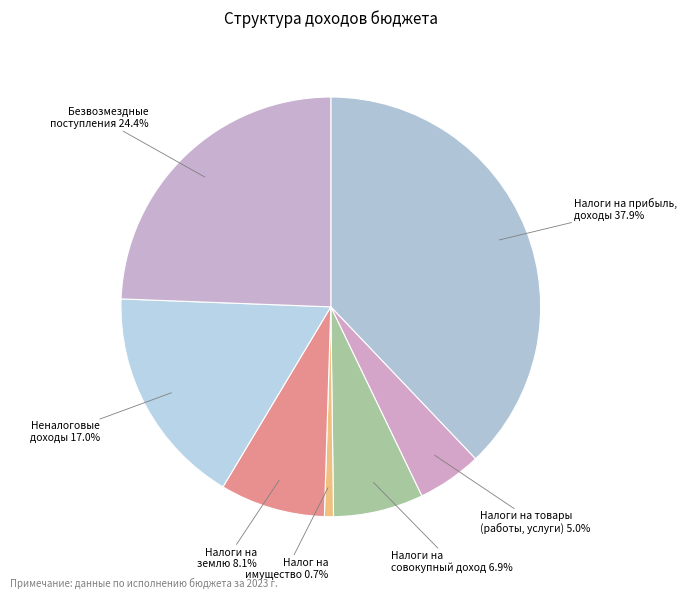

Is there any slice that represents more than half of the pie?

No